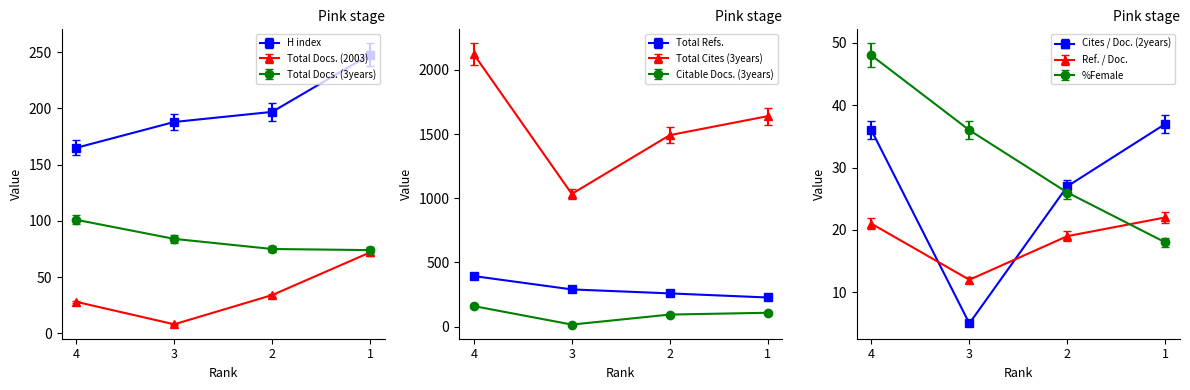

What is the spread (max minus min) of values at 1?

178.9